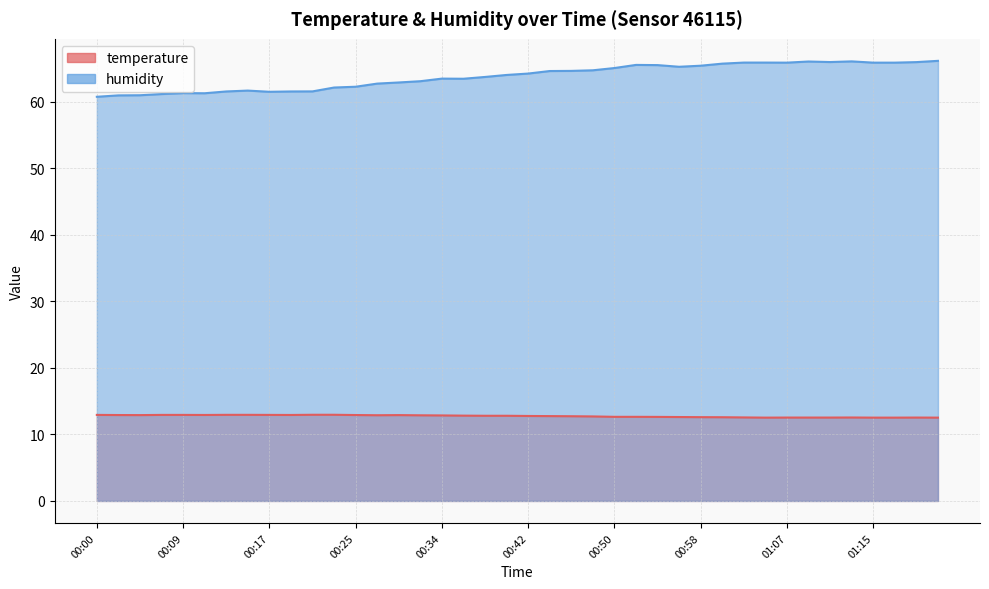

Reading right to left, transcribe all the data shown in this chart.

temperature: 01:21=12.5	01:19=12.5	01:17=12.5	01:15=12.5	01:13=12.5	01:11=12.5	01:09=12.5	01:07=12.5	01:04=12.5	01:02=12.6	01:00=12.6	00:58=12.6	00:56=12.6	00:54=12.6	00:52=12.6	00:50=12.6	00:48=12.7	00:46=12.7	00:44=12.8	00:42=12.8	00:40=12.8	00:38=12.8	00:36=12.8	00:34=12.8	00:31=12.9	00:29=12.9	00:27=12.9	00:25=12.9	00:23=12.9	00:21=12.9	00:19=12.9	00:17=12.9	00:15=12.9	00:13=12.9	00:11=12.9	00:09=12.9	00:07=12.9	00:05=12.9	00:03=12.9	00:00=12.9
humidity: 01:21=66.1	01:19=66.0	01:17=65.9	01:15=65.9	01:13=66.1	01:11=66.0	01:09=66.0	01:07=65.9	01:04=65.9	01:02=65.9	01:00=65.7	00:58=65.4	00:56=65.2	00:54=65.5	00:52=65.5	00:50=65.1	00:48=64.7	00:46=64.6	00:44=64.6	00:42=64.2	00:40=64.0	00:38=63.7	00:36=63.5	00:34=63.5	00:31=63.1	00:29=62.9	00:27=62.7	00:25=62.2	00:23=62.1	00:21=61.5	00:19=61.5	00:17=61.5	00:15=61.7	00:13=61.5	00:11=61.3	00:09=61.3	00:07=61.1	00:05=61.0	00:03=61.0	00:00=60.7